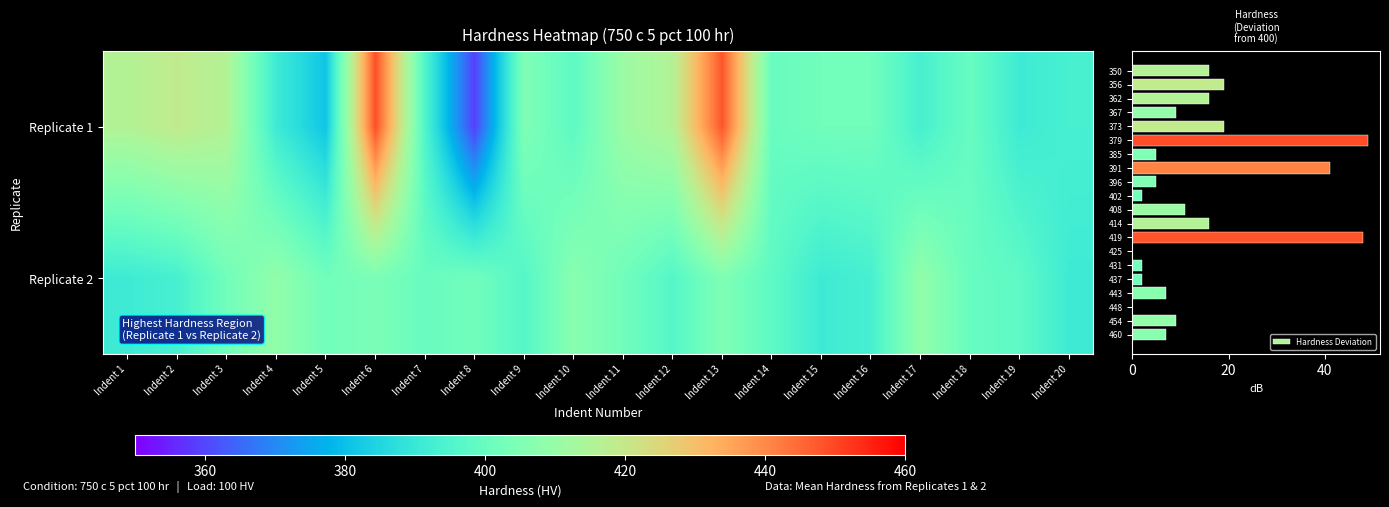

True or false: Hardness Deviation has a value of 24 at 414.

False